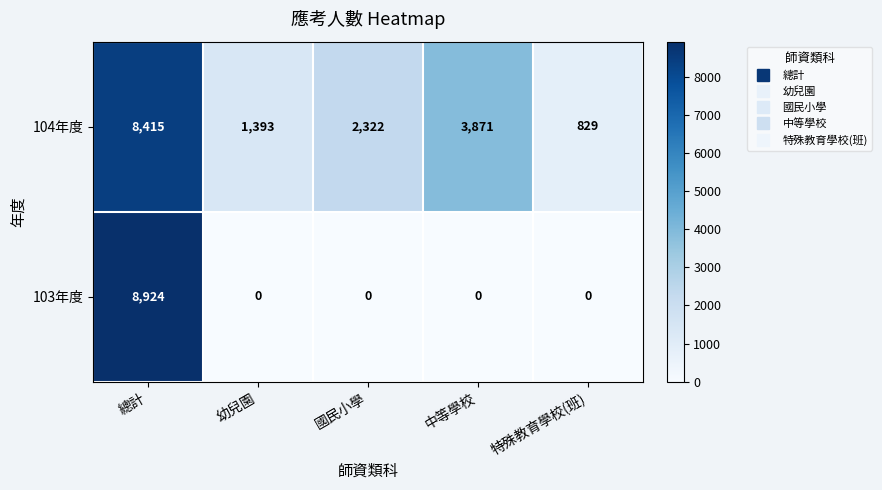

Which series has the largest total across all categories?

104年度